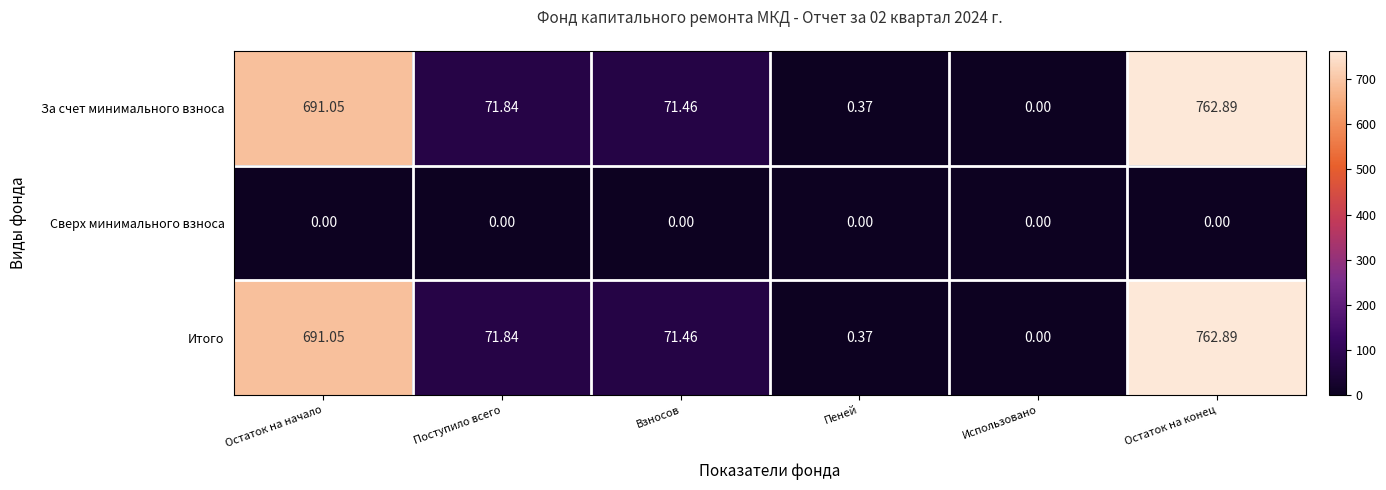

At which label is За счет минимального взноса closest to 381?

Поступило всего